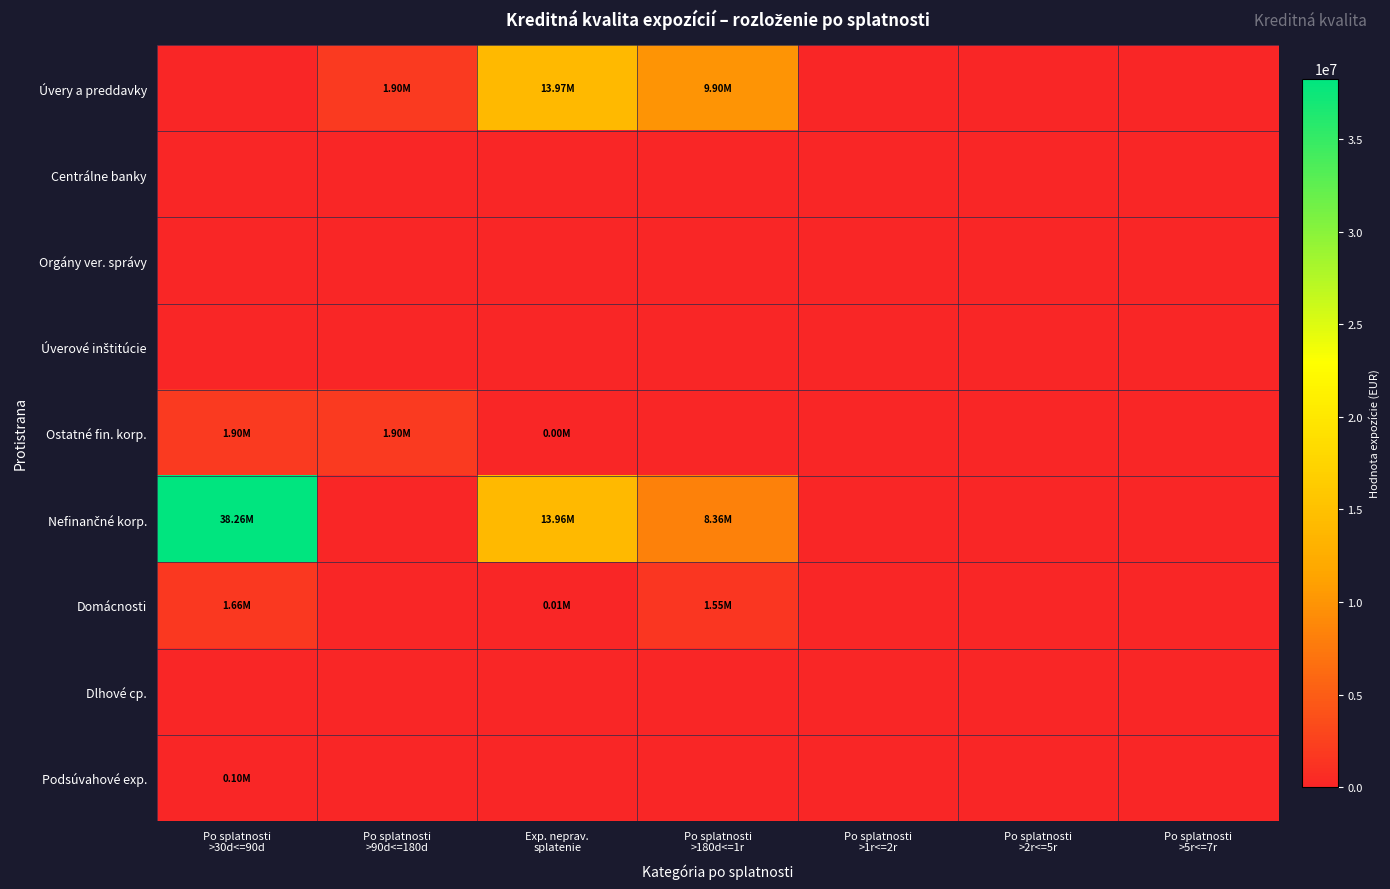

How many categories are shown in the chart?

7